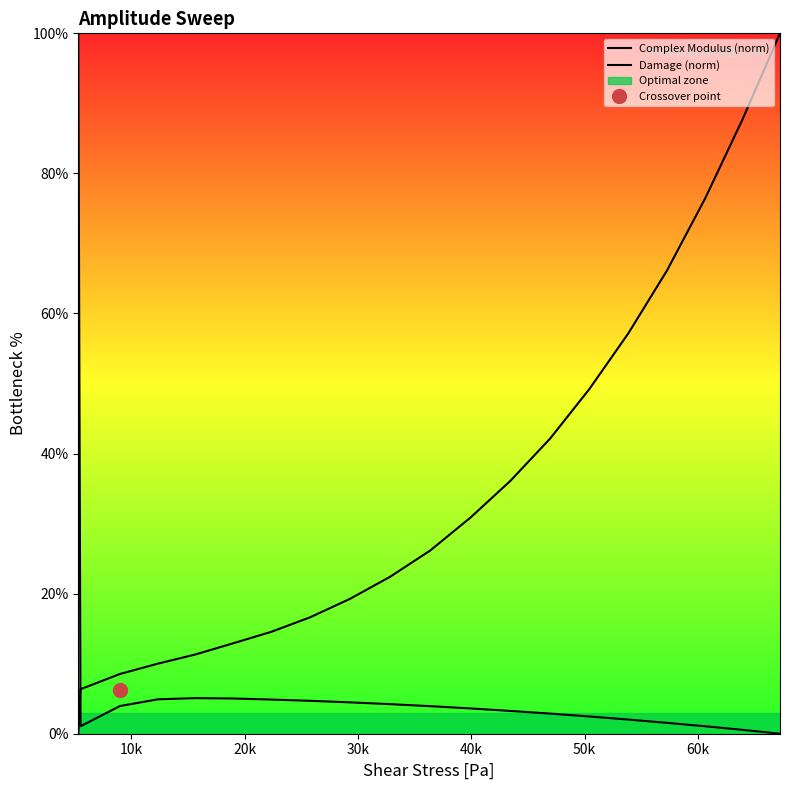

True or false: Damage (norm) has more than 2 points higher than both neighbors.

False